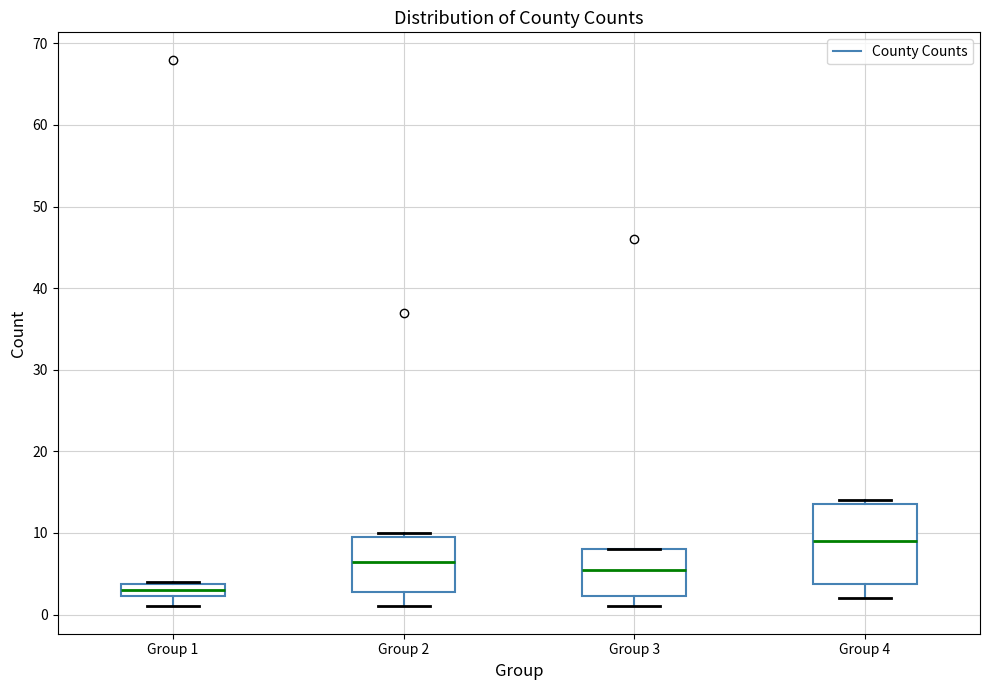

Reading left to right, transcribe this box plot: for each box, give where its median line is, the range the box spans, and where its two whiskers end, as read against the y-axis. The values are not printed on the chart, so give them approximately, as read against the axis.

Group 1: median 3, box 2 to 4, whiskers 1 to 4
Group 2: median 7, box 3 to 10, whiskers 1 to 10 (just above the box's upper edge)
Group 3: median 6, box 2 to 8, whiskers 1 to 8
Group 4: median 9, box 4 to 14, whiskers 2 to 14 (just above the box's upper edge)